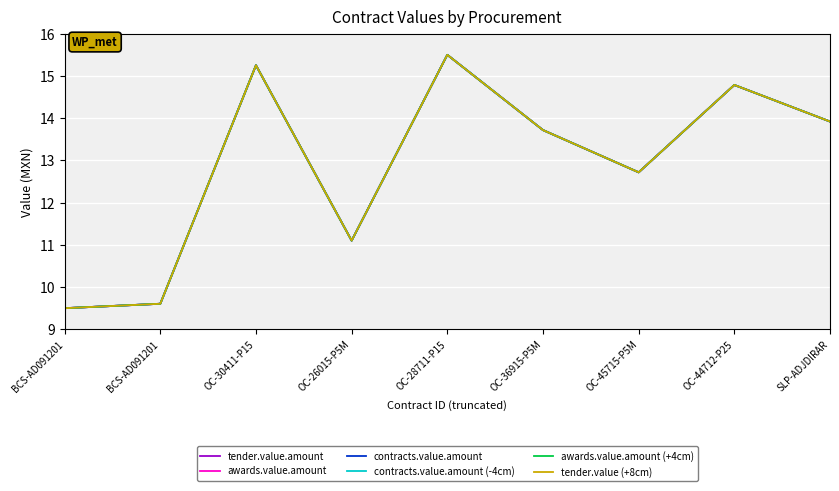

At which category does tender.value.amount reach its first local valley?

OC-26015-P5M